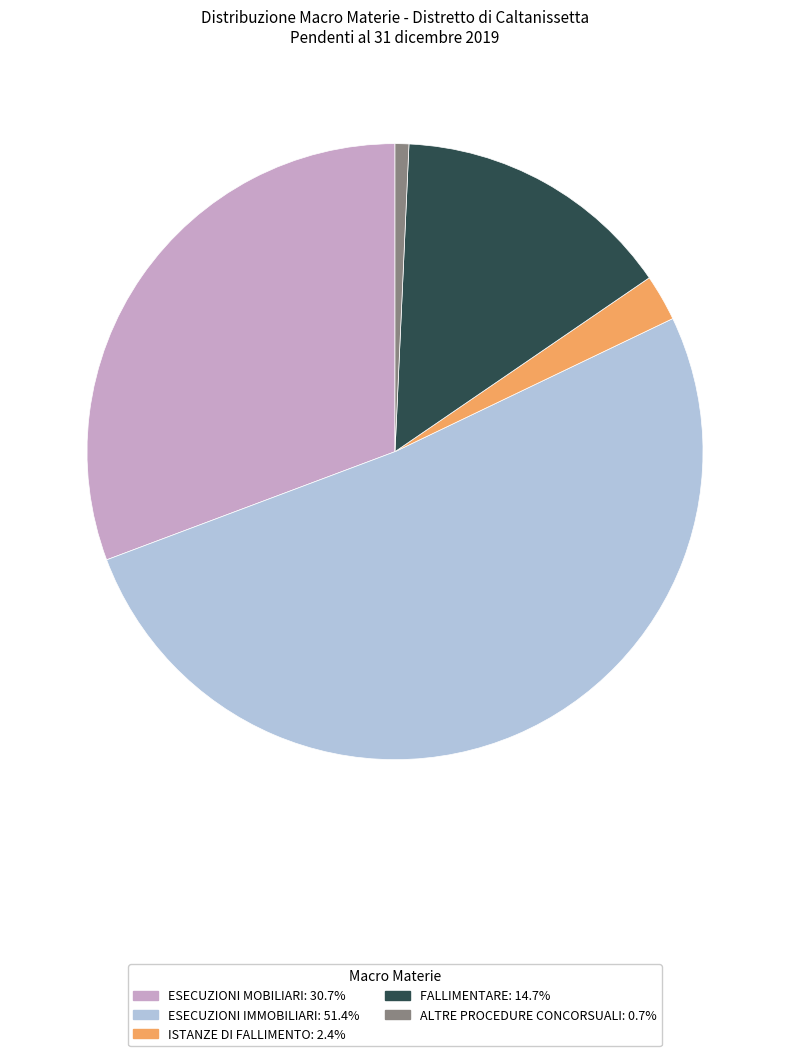

Is the sum of FALLIMENTARE and ESECUZIONI IMMOBILIARI greater than half?

Yes